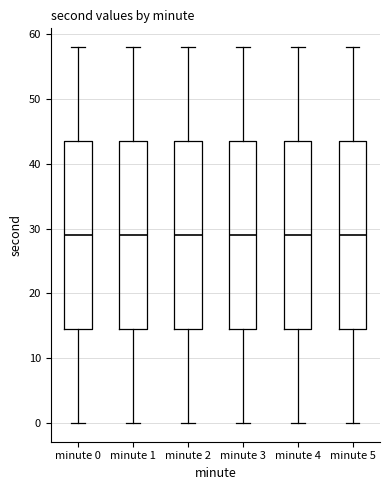

Where does the lower whisker of the box for minute 5 end on the y-axis? The values are not printed on the chart, so give them approximately, as read against the axis.

0